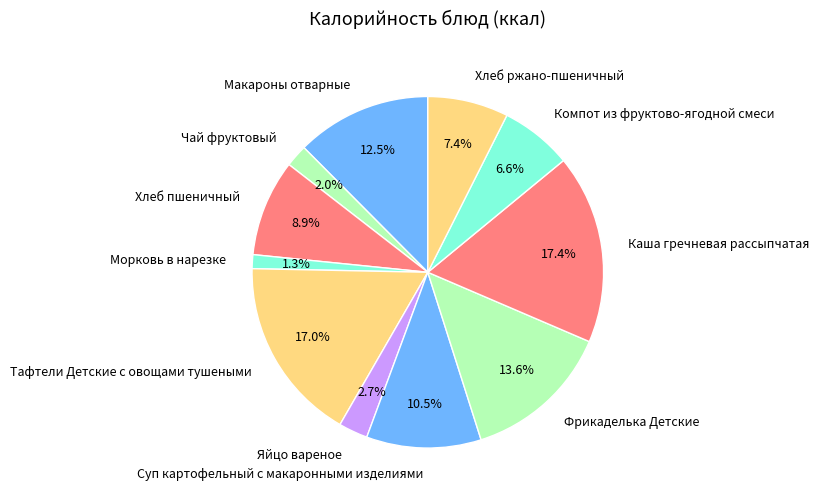

To the nearest percent, what portion does Фрикаделька Детские represent?

14%